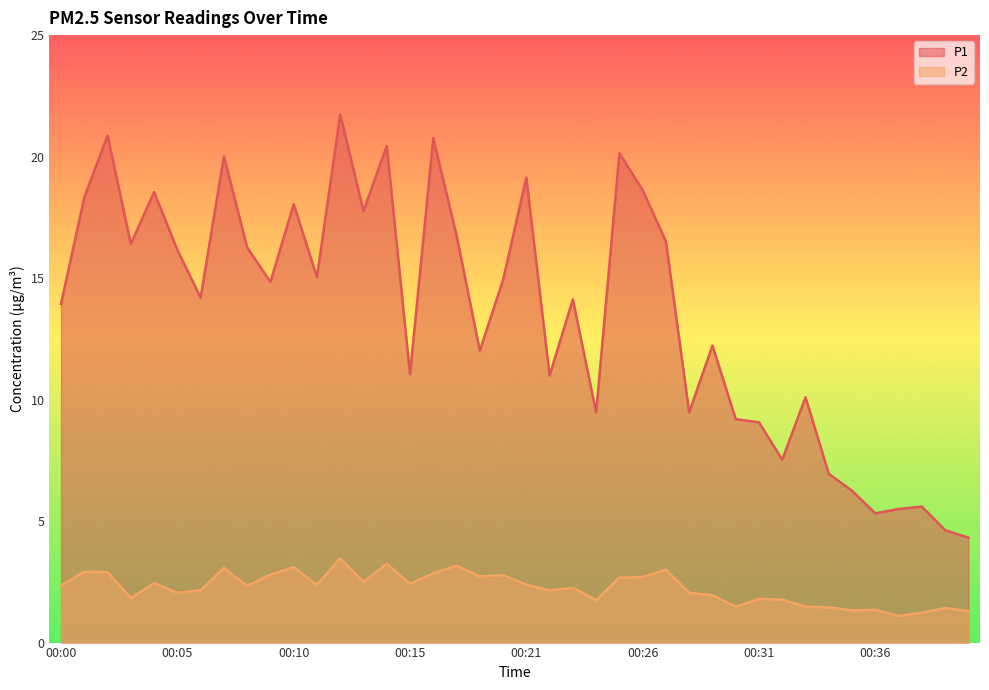

Between 00:38 and 00:37, which is larger?

00:38